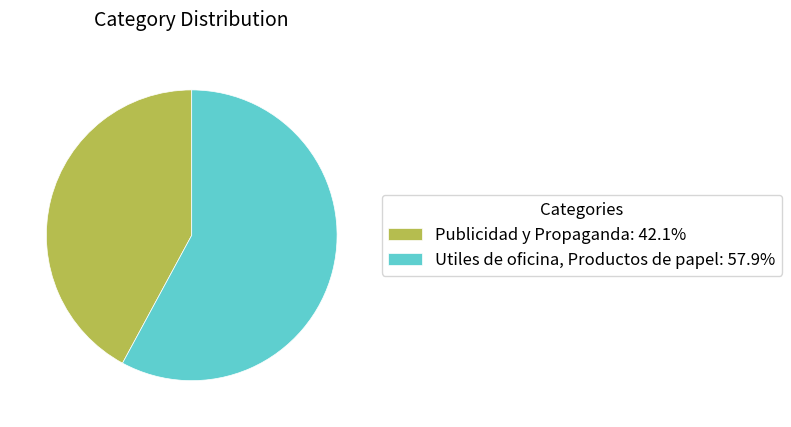

Combined, do Publicidad y Propaganda: 42.1% and Utiles de oficina, Productos de papel: 57.9% account for over 50%?

Yes